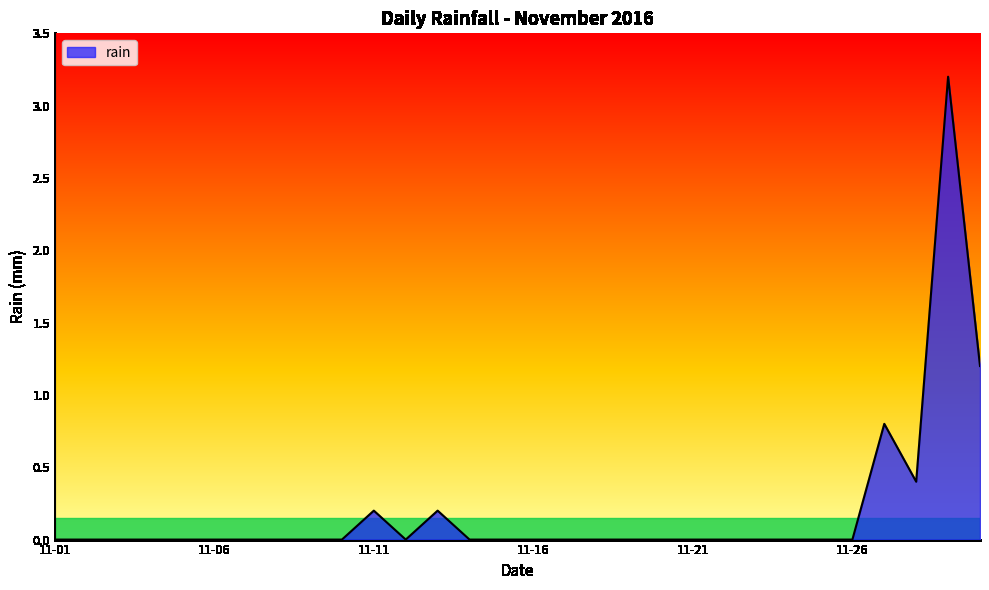

What is the difference between the maximum and minimum values?

3.2